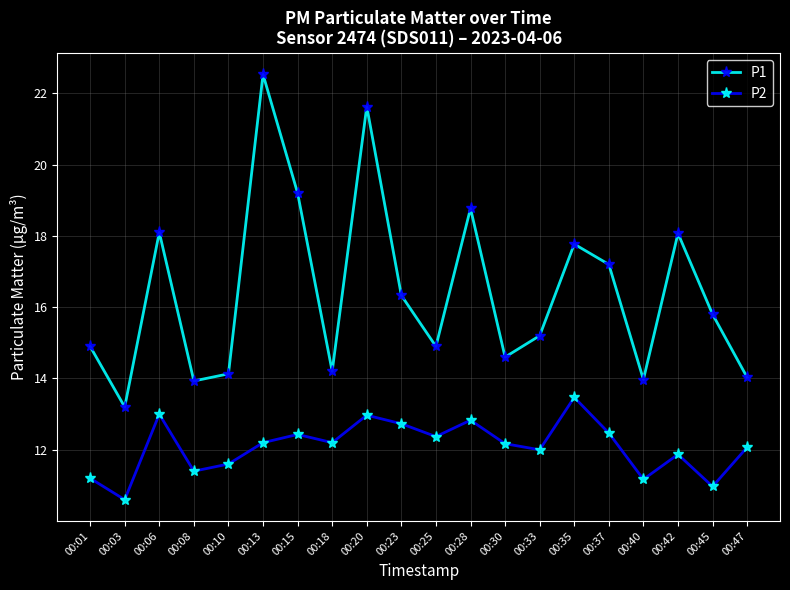

How many interior local valleys does the P1 series have?

6